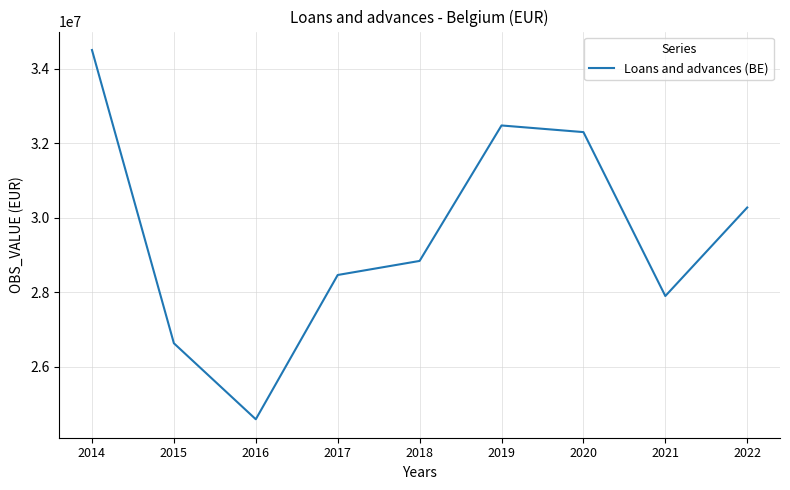

Is it true that the value at 2016 is 14499638?

False